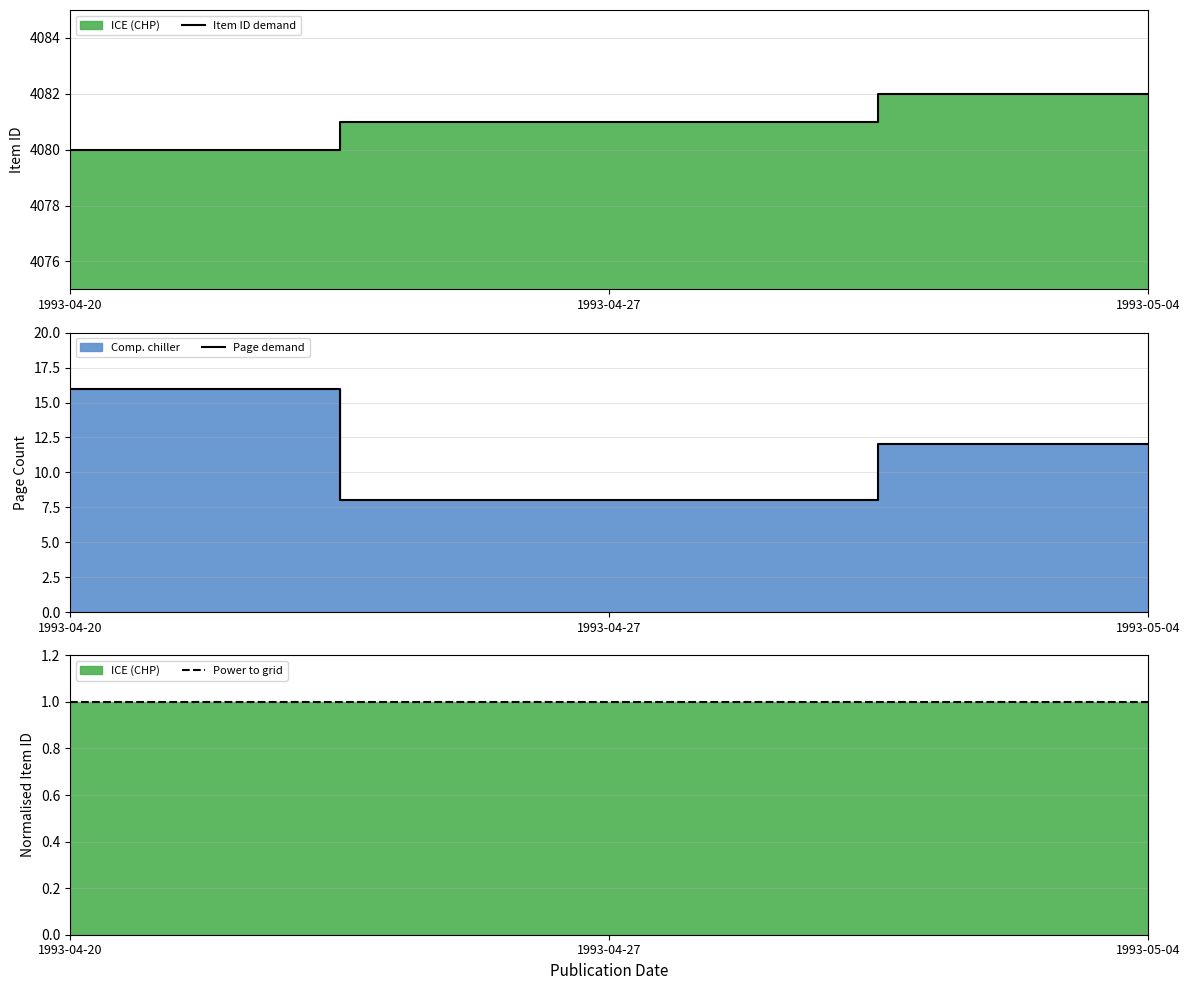

Where is Power to grid nearest to the value 0?

1993-04-20